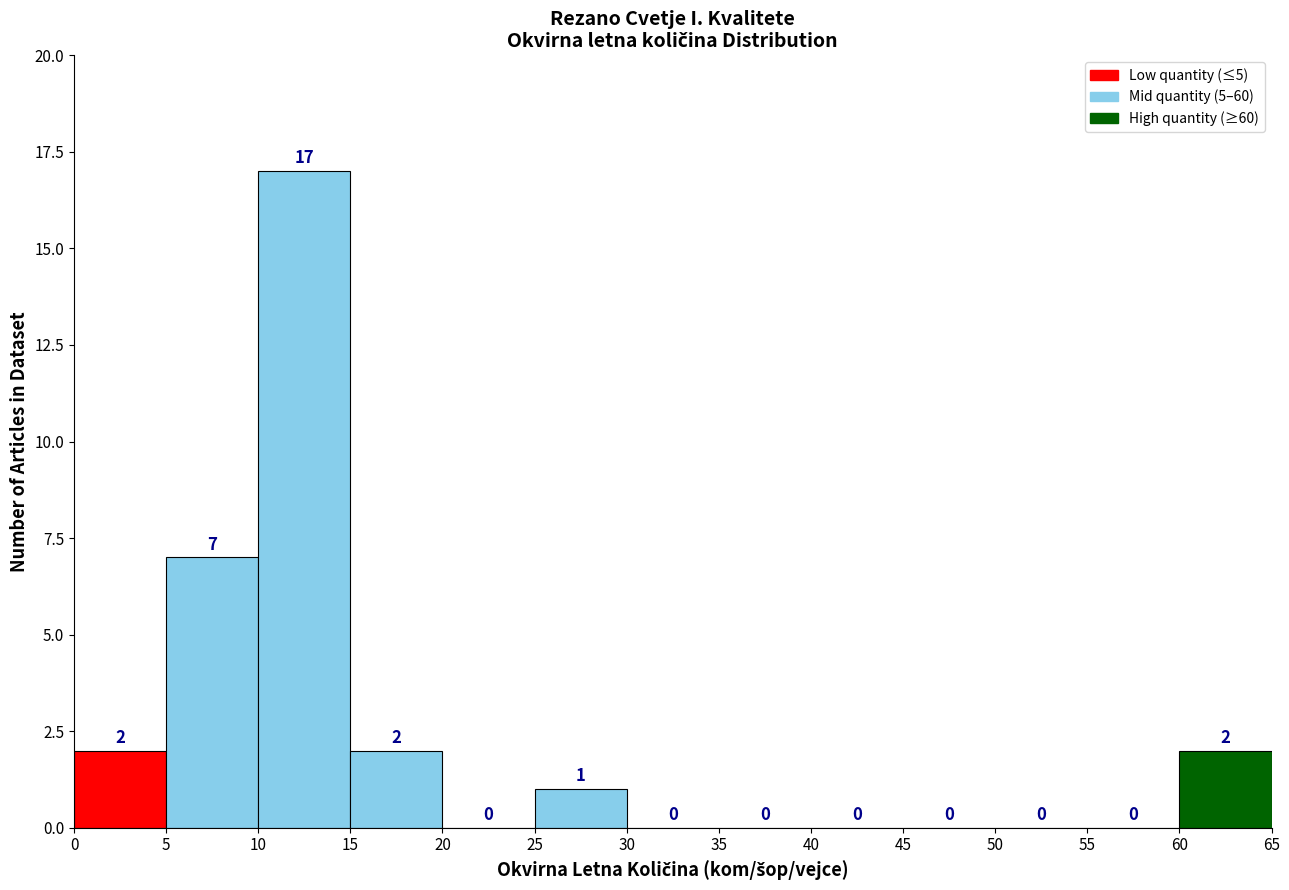

Over which range of the x-axis is the bar tallest?

10 to 15